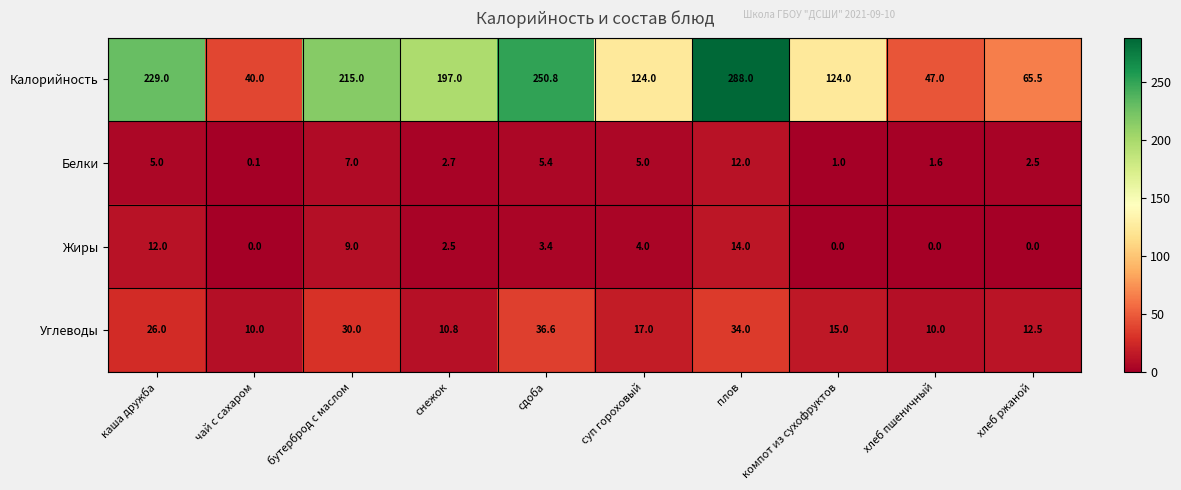

What is the difference between the maximum and minimum values in the Калорийность series?

248.0